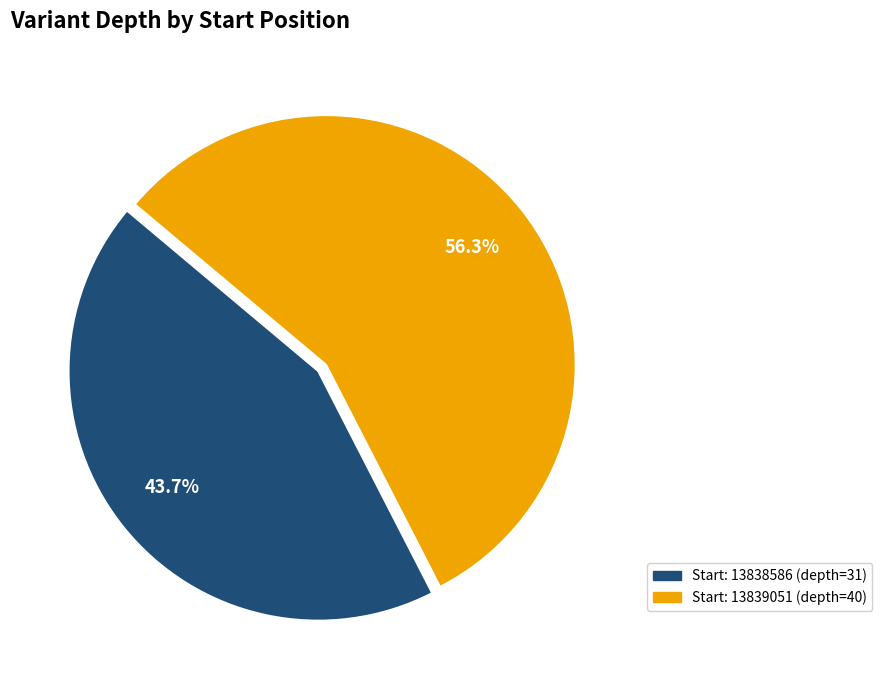

Does any single category account for the majority?

Yes